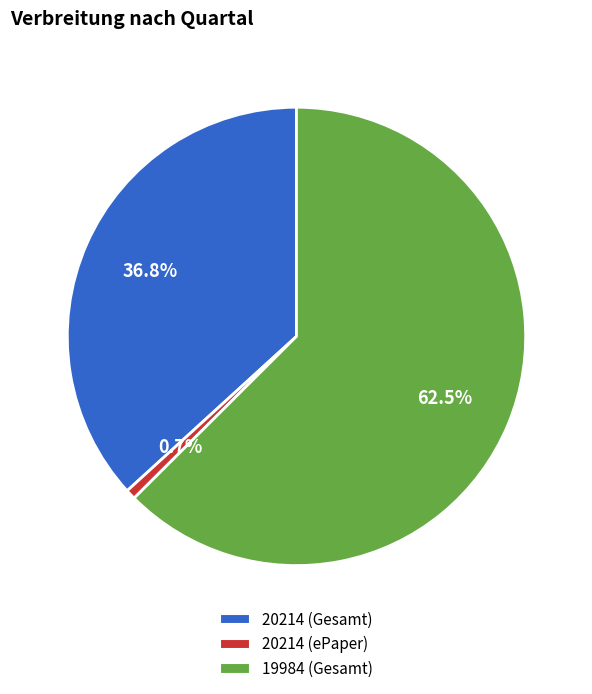

How much of the chart is everything except 20214 (Gesamt)?

63.2%